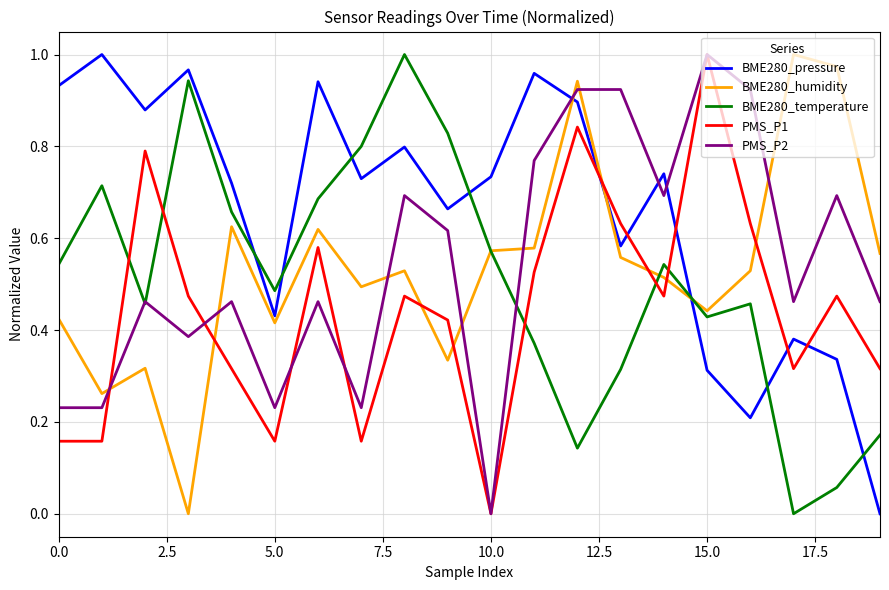

How many distinct data groups are displayed?

5